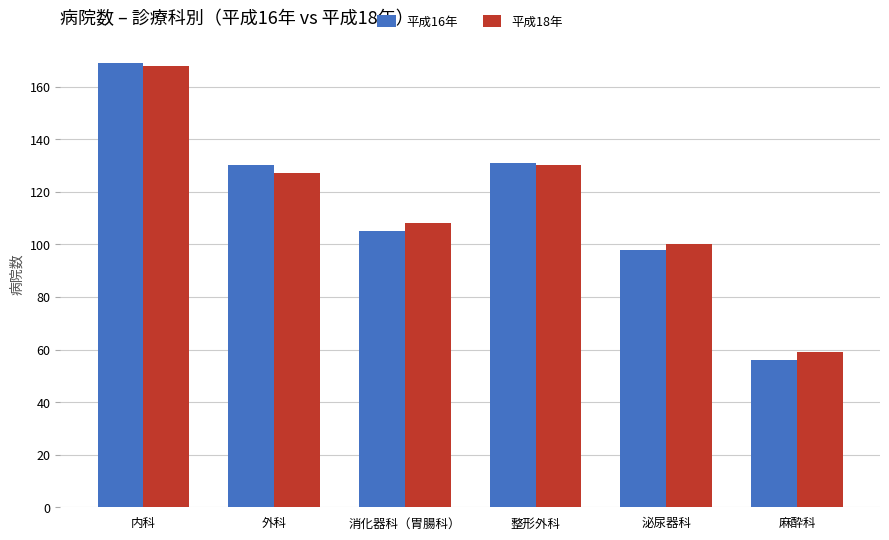

Does the chart contain any negative values?

No